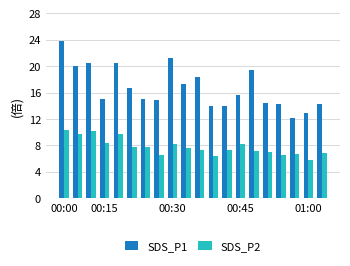

How many distinct data groups are displayed?

2